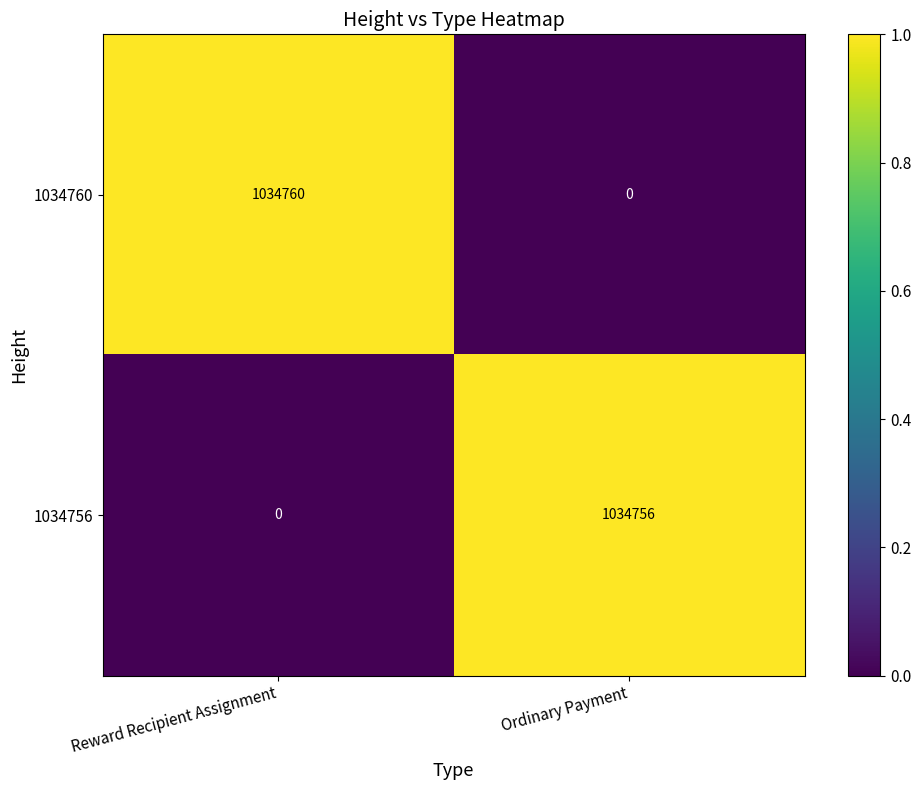

Which series has the largest range (max minus min)?

1034760